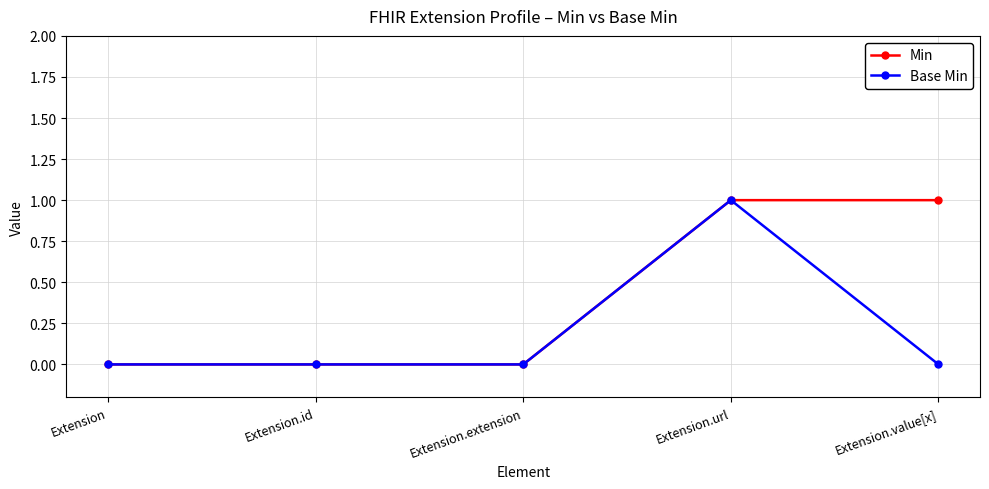

The Min series shows -1 at Extension. True or false?

False